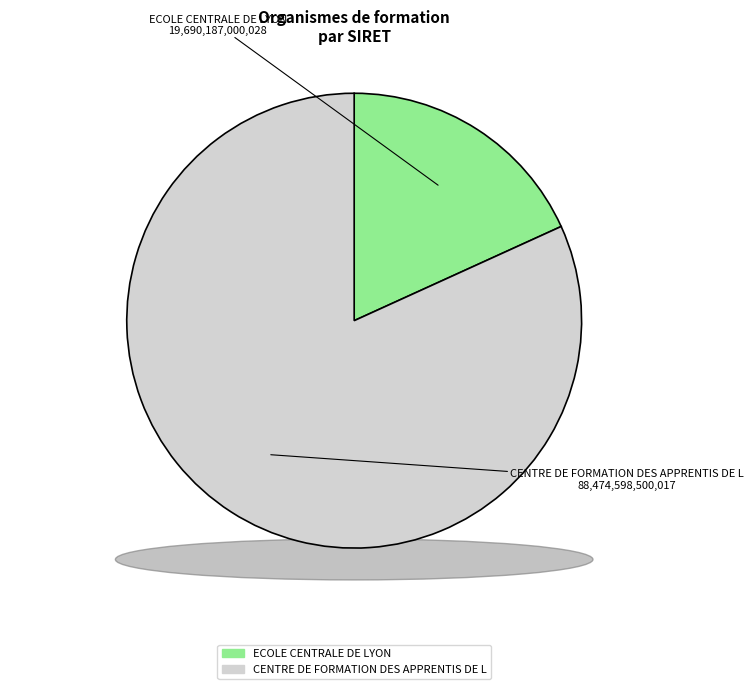

What is the change in value from ECOLE CENTRALE DE LYON to CENTRE DE FORMATION DES APPRENTIS DE L?

+68784411499989